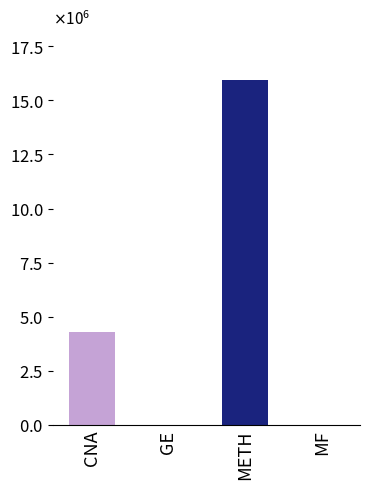

What is the label of the 2nd bar from the left?

GE